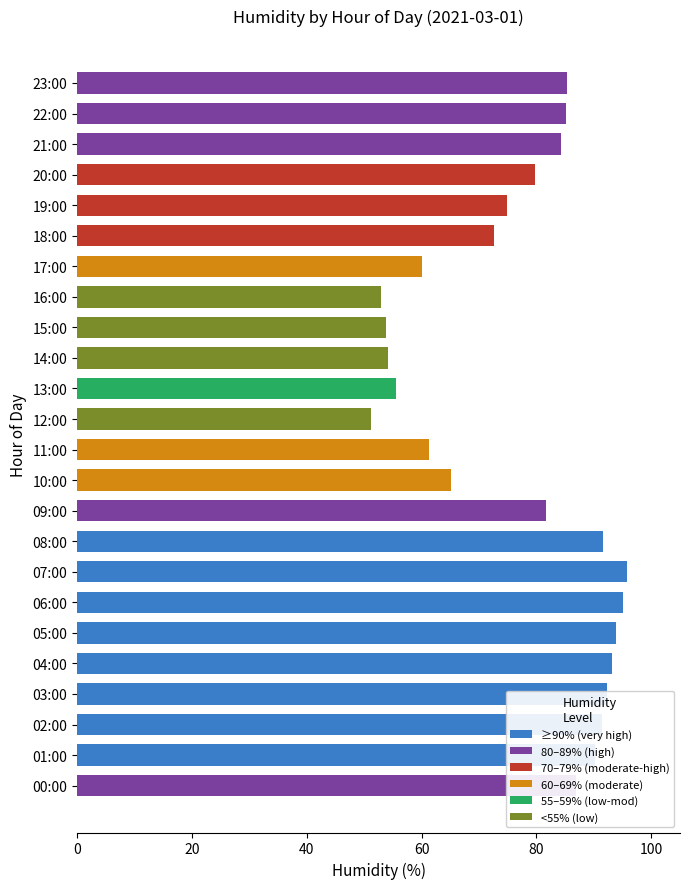

Is it true that the value at 16:00 is 53.0?

True